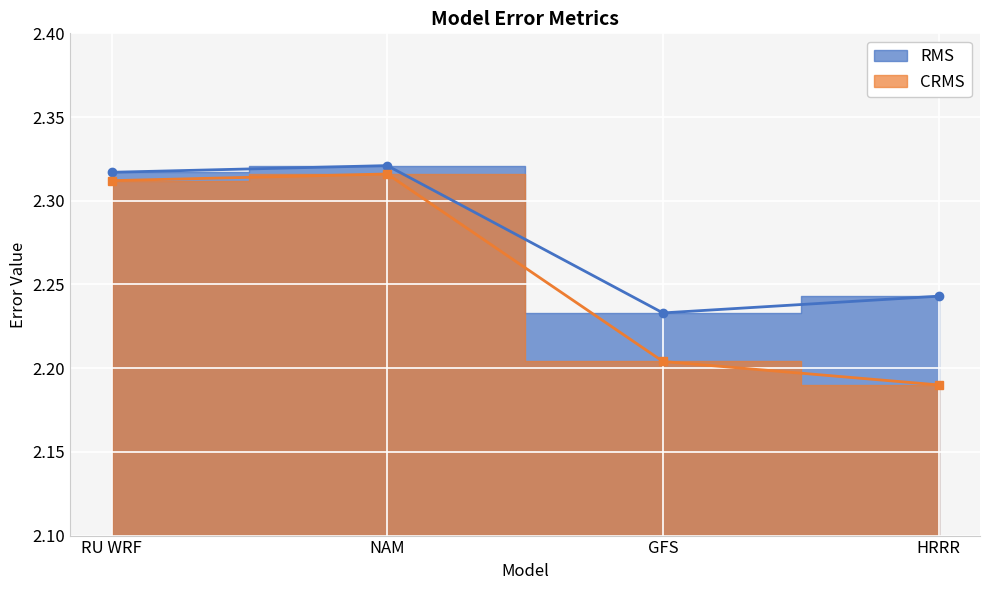

True or false: CRMS and RMS cross at least once.

False